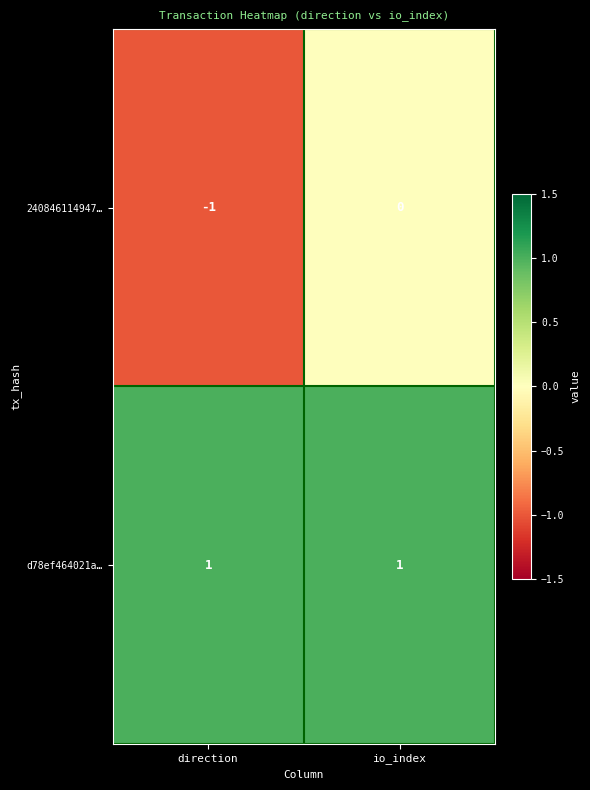

Reading right to left, what are all the values shown in this chart?

240846114947…: 0	-1
d78ef464021a…: 1	1